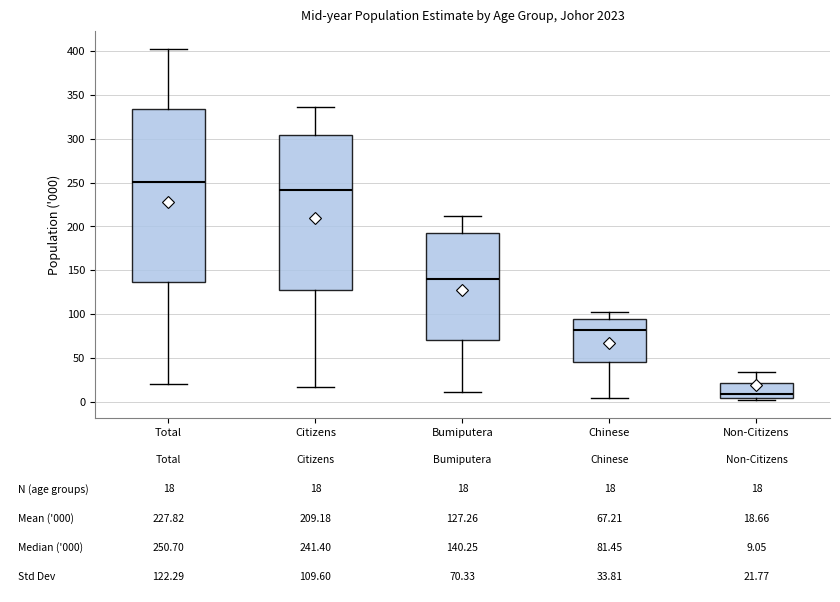

Which box's median line is the highest?

Total